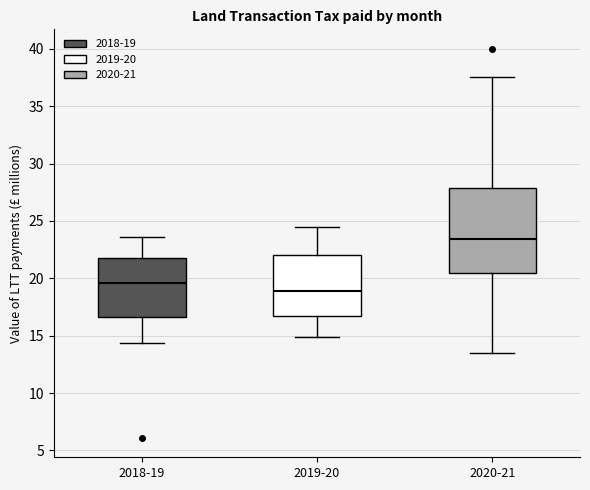

Comparing the boxes themselves (not the whiskers), which one is the tallest?

2020-21